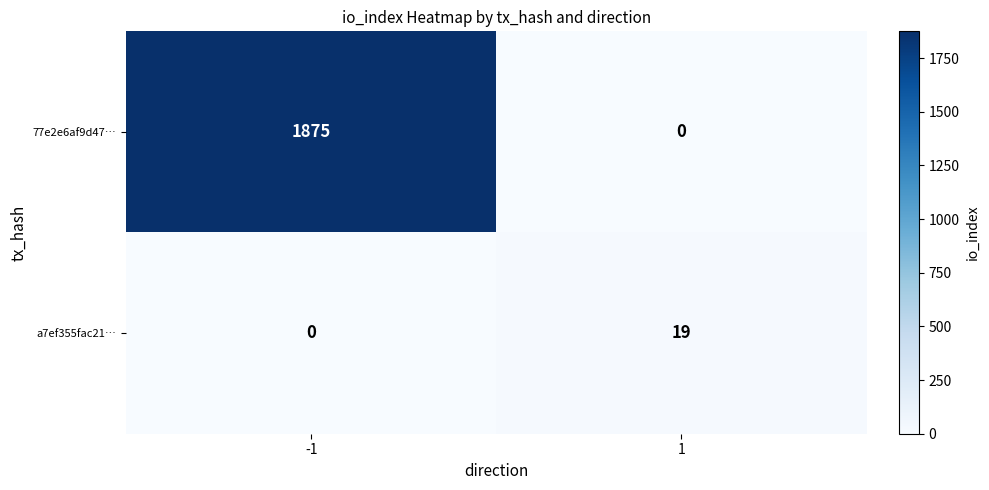

What is the approximate value of a7ef355fac21… at 1, to the nearest 5?

20